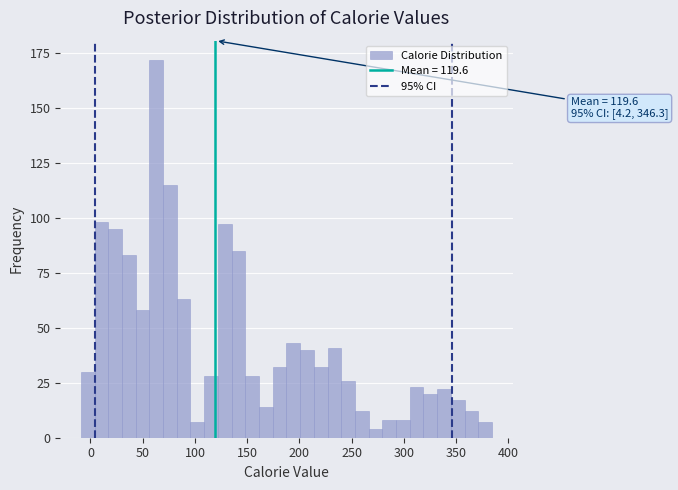

Around what value on the x-axis is the tallest bar? Give the approximate position of its centre, as read against the axis.

65